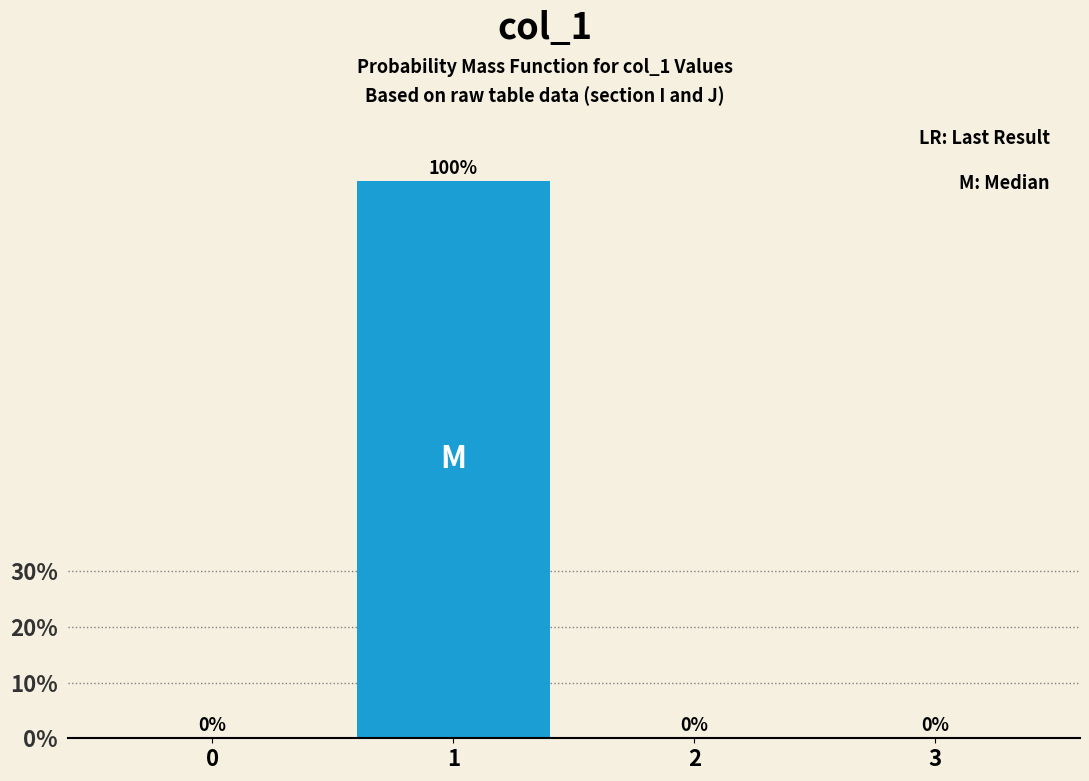

Reading left to right, what are all the values shown in this chart?

0=0	1=100	2=0	3=0